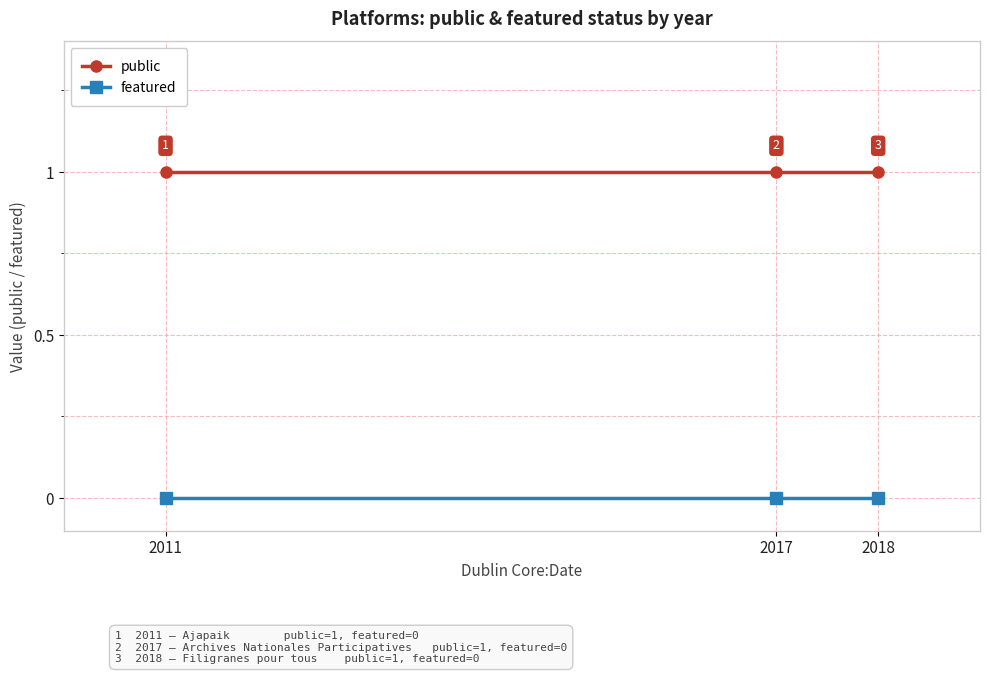

At how many categories does at least one series exceed 0?

3